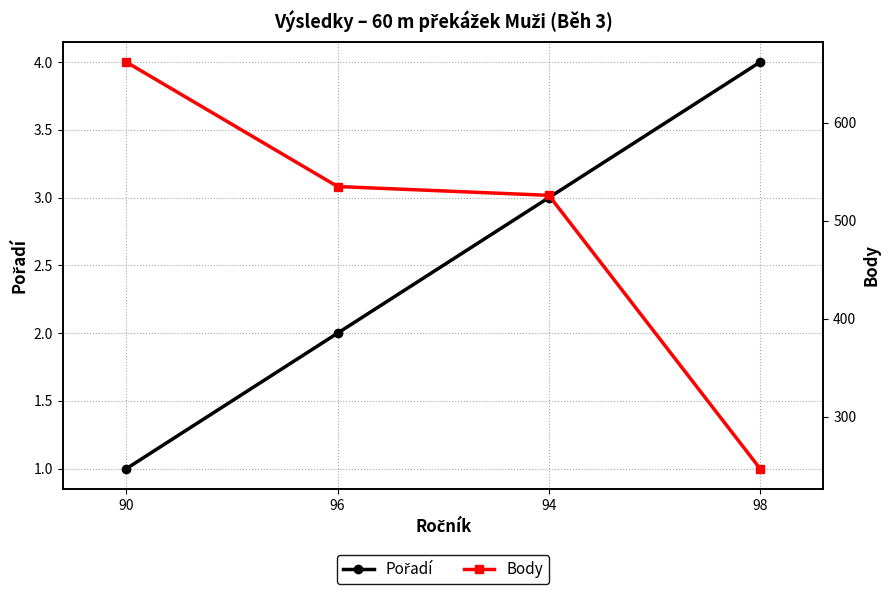

At which label does Pořadí reach its peak?

98